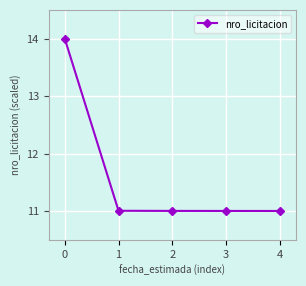

Count the number of data series in this chart.

1